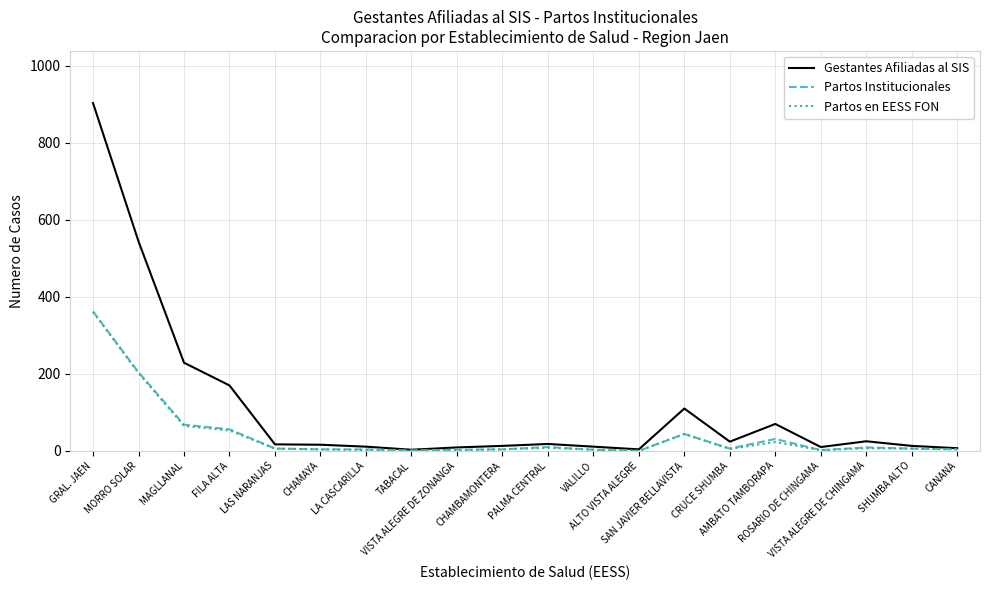

Which series has the largest total across all categories?

Gestantes Afiliadas al SIS